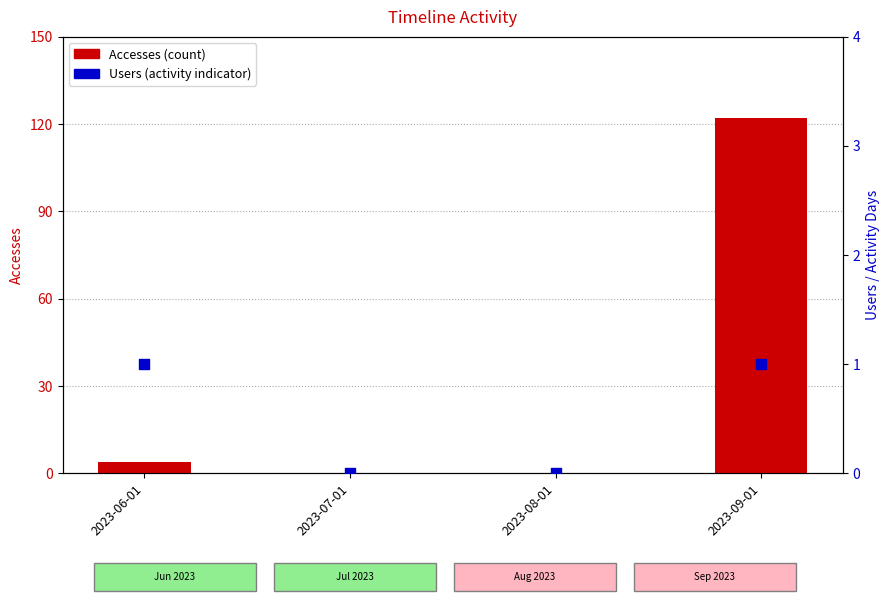

Is the value of Accesses (count) at 2023-06-01 greater than the value of Users (percentile-like) at 2023-07-01?

Yes